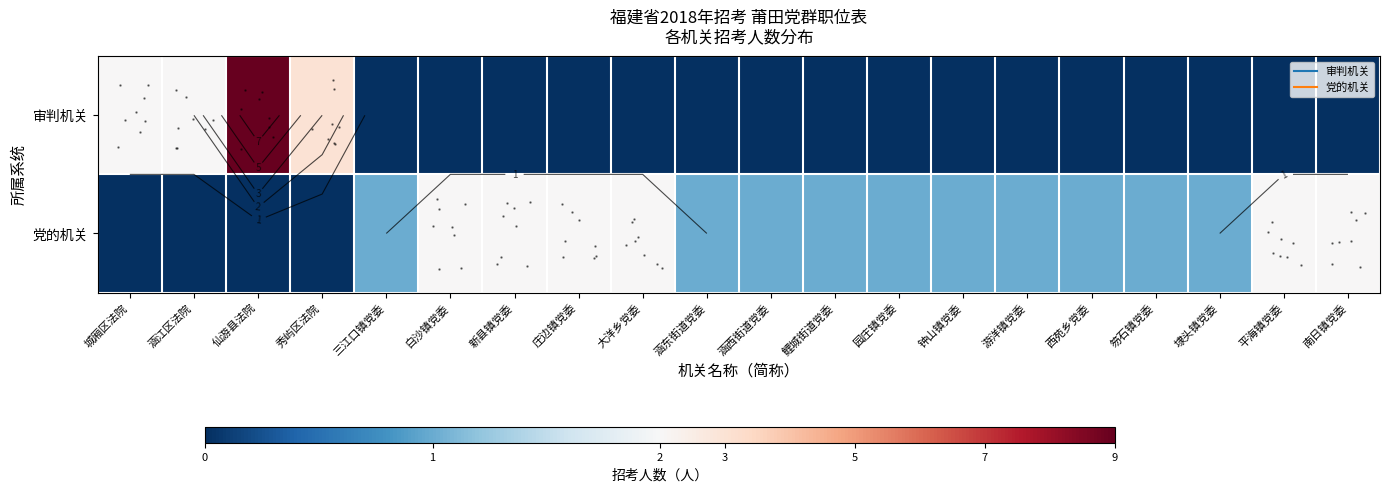

List the labels in order of row_1 value, smallest first.

城厢区法院, 涵江区法院, 仙游县法院, 秀屿区法院, 三江口镇党委, 涵东街道党委, 涵西街道党委, 鲤城街道党委, 园庄镇党委, 钟山镇党委, 游洋镇党委, 西苑乡党委, 笏石镇党委, 埭头镇党委, 白沙镇党委, 新县镇党委, 庄边镇党委, 大洋乡党委, 平海镇党委, 南日镇党委